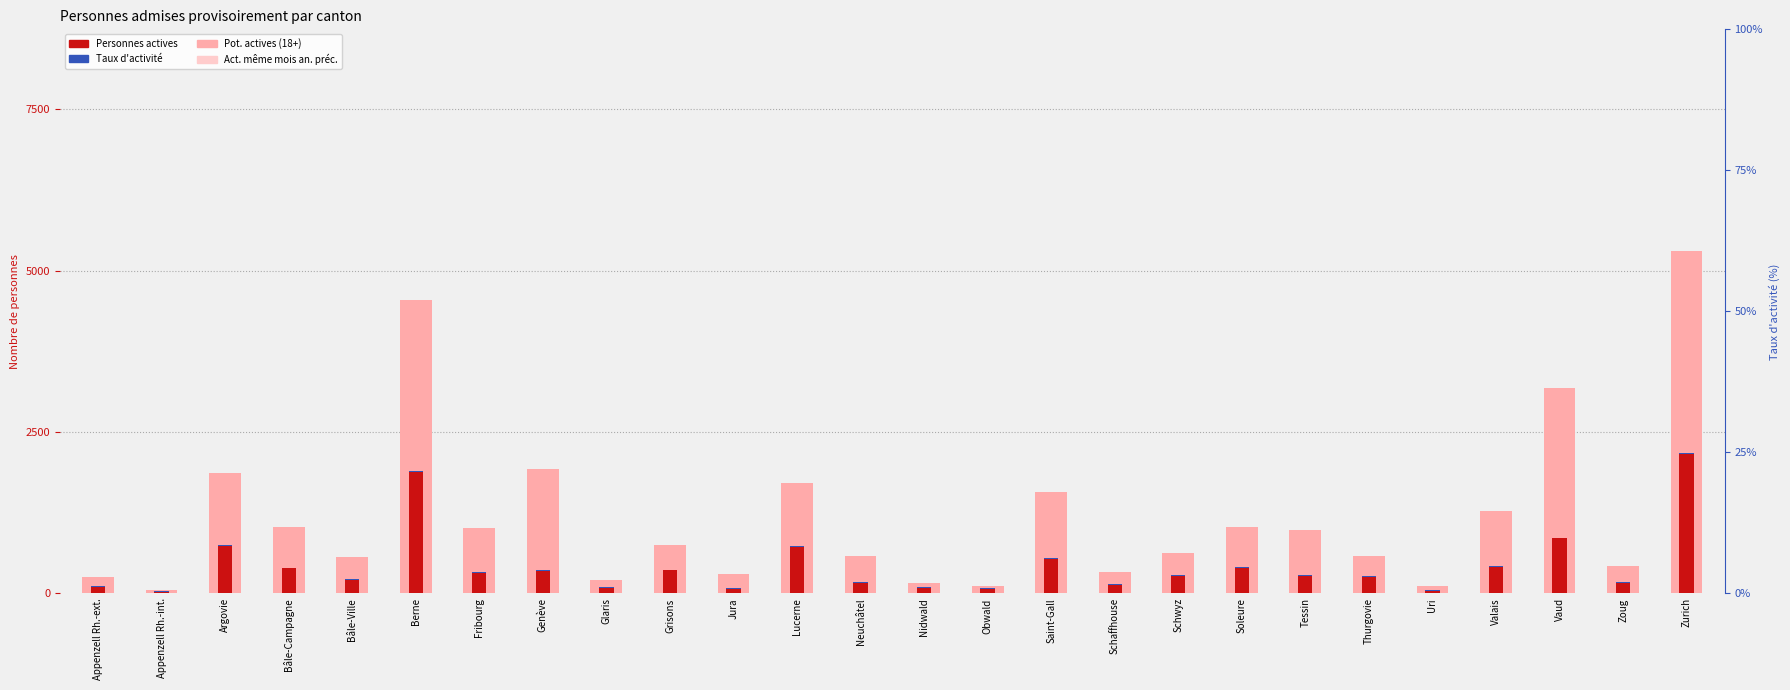

How many series are shown in this chart?

3